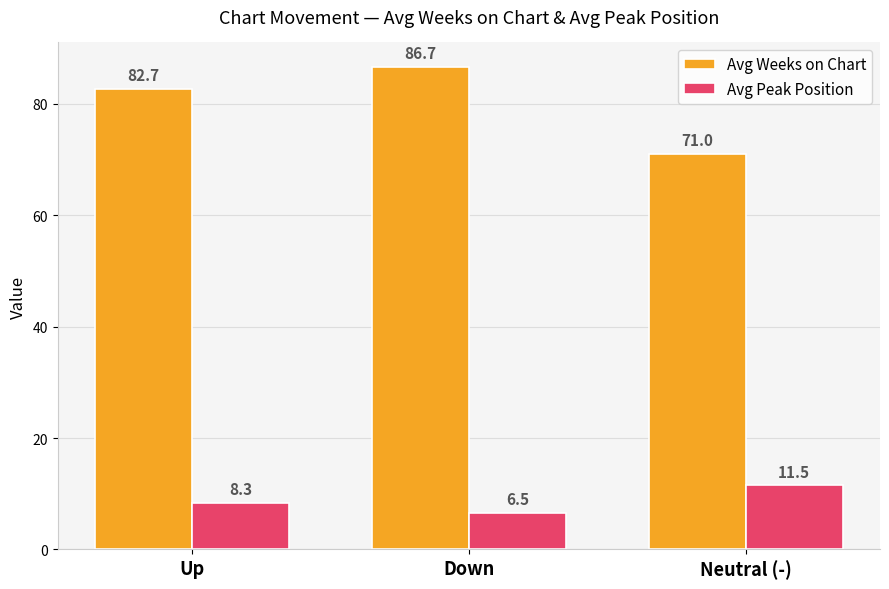

What is the total value across all series at Down?

93.2